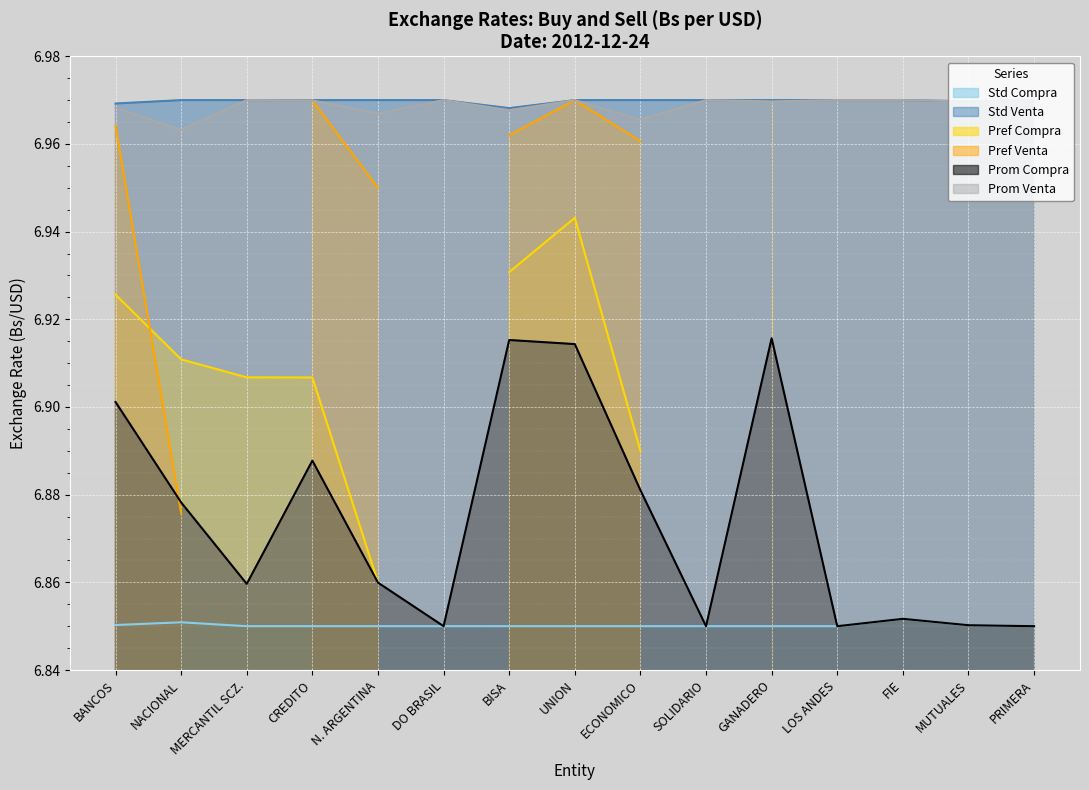

In Prom Compra, how many points are lower than both neighbors (excluding endpoints)?

4